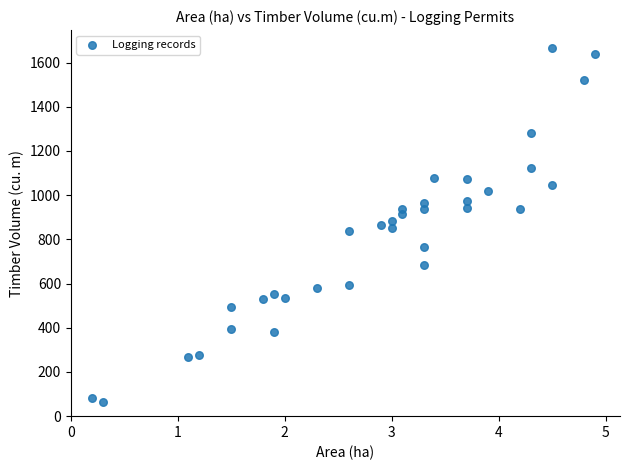

What is the range of Y values (max minus min)?

1604